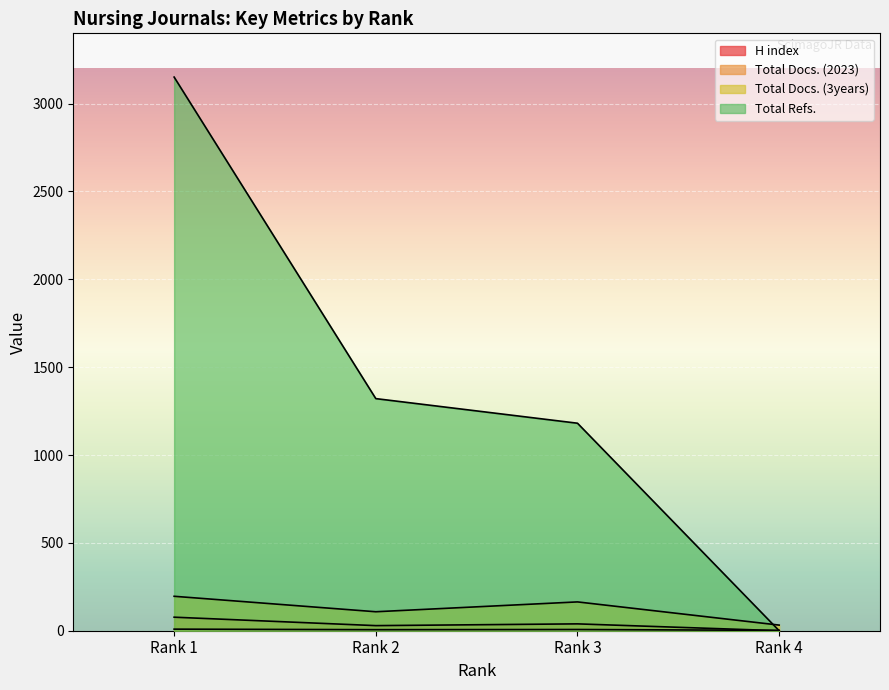

What is the average value of the Total Refs. series?

1413